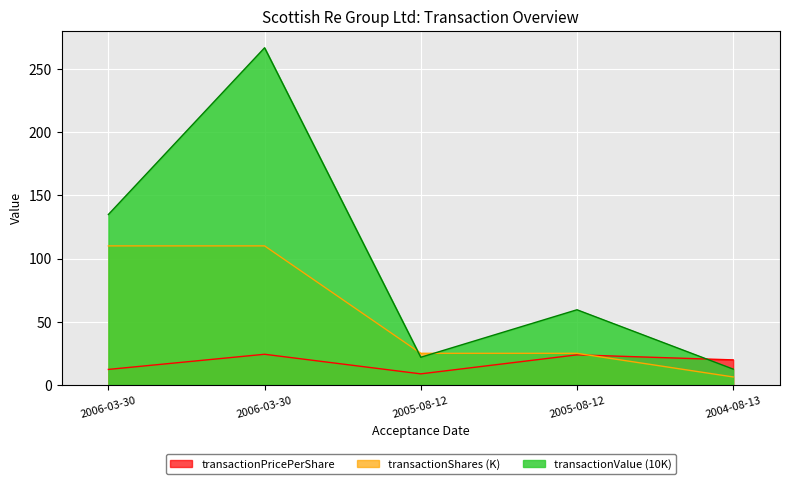

What is the difference between the transactionShares values at 2006-03-30 and 2005-08-12?

85.0